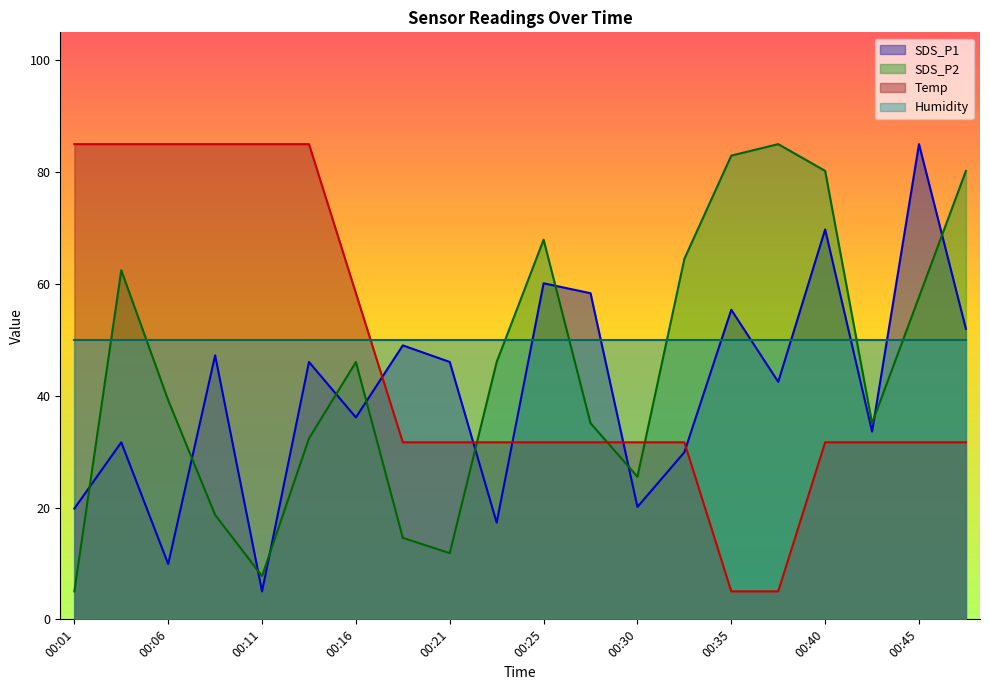

What is the difference between the SDS_P2 values at 00:16 and 00:18?

31.5